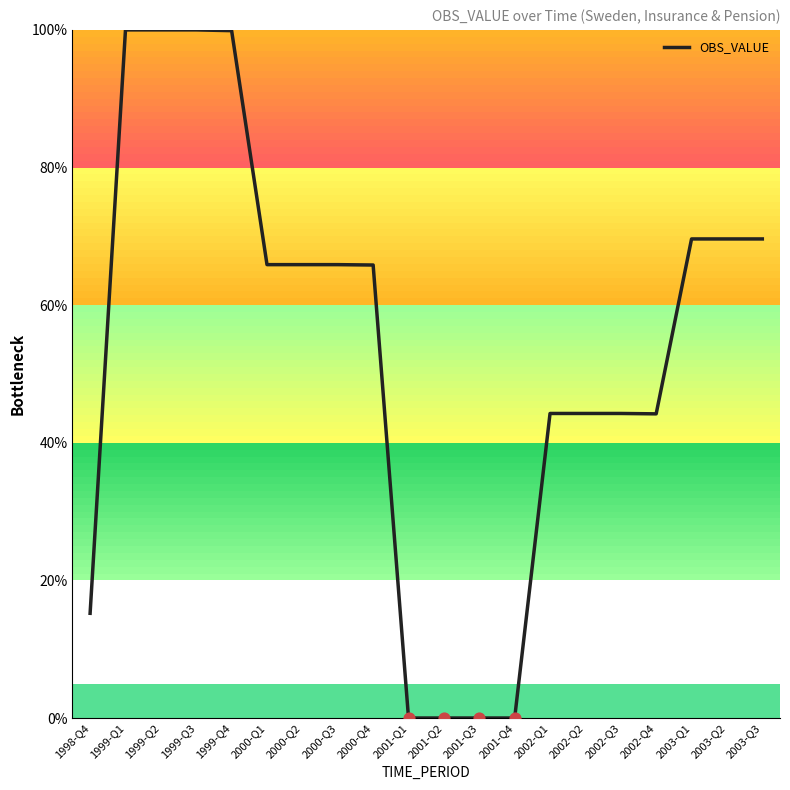

What is the ratio of the value at 2002-Q3 to the value at 1999-Q1?

0.4